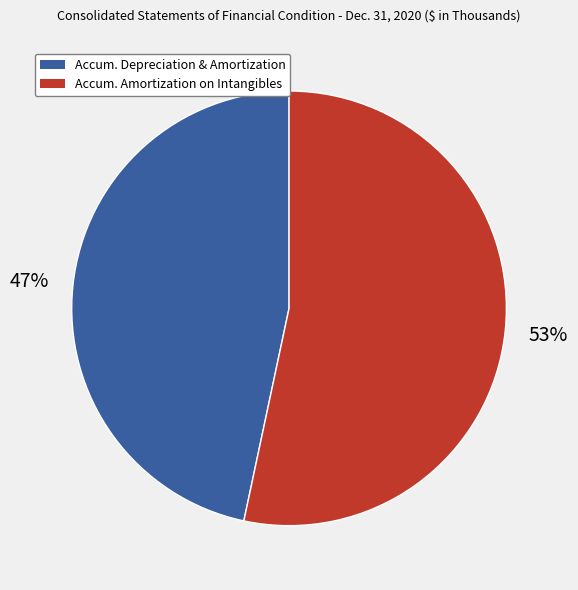

Does any single category account for the majority?

Yes